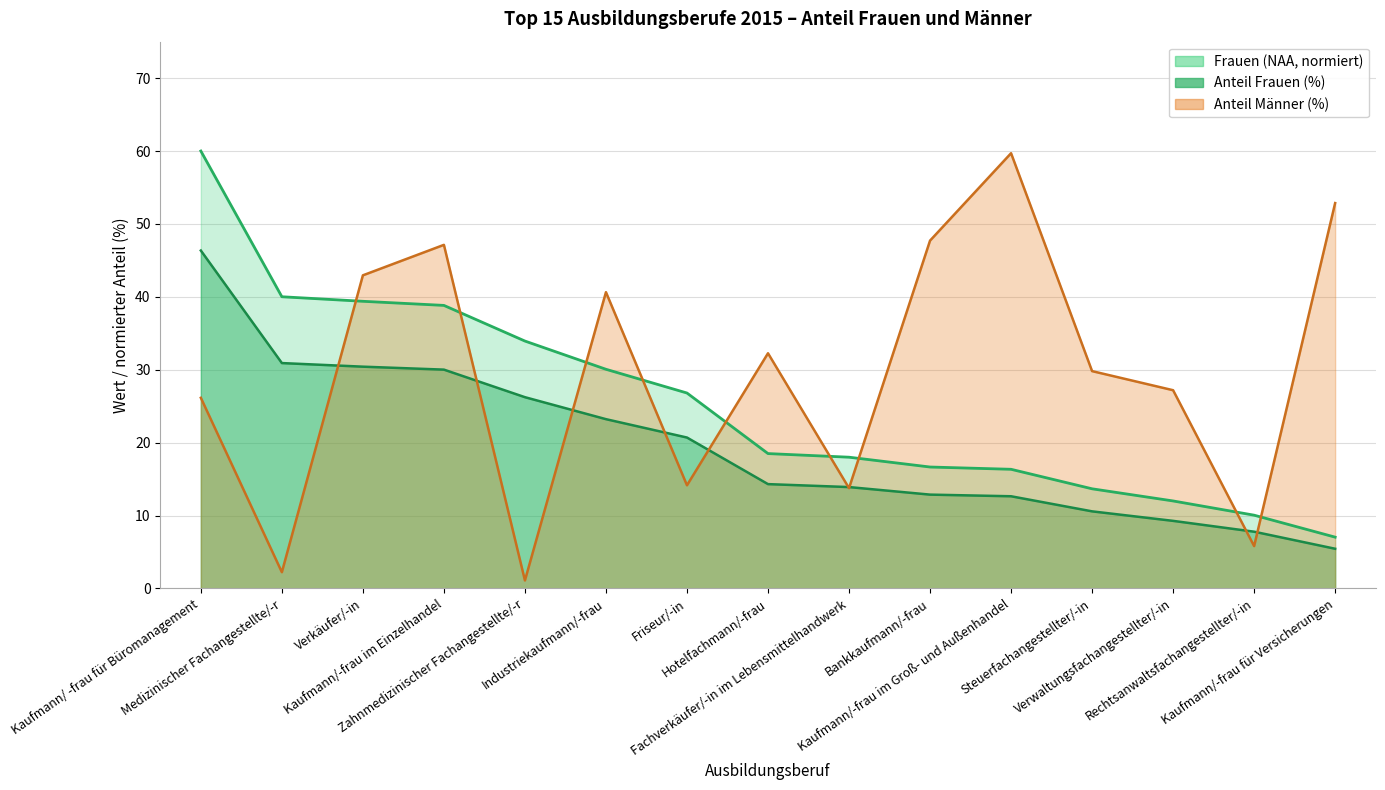

What is the difference between the Anteil Männer (%) values at Kaufmann/ -frau für Büromanagement and Verkäufer/-in?

16.8